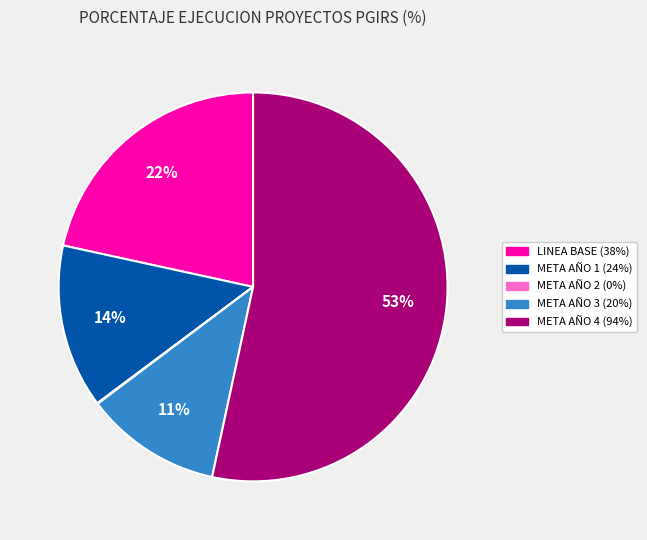

Which category has the biggest portion of the pie?

META AÑO 4